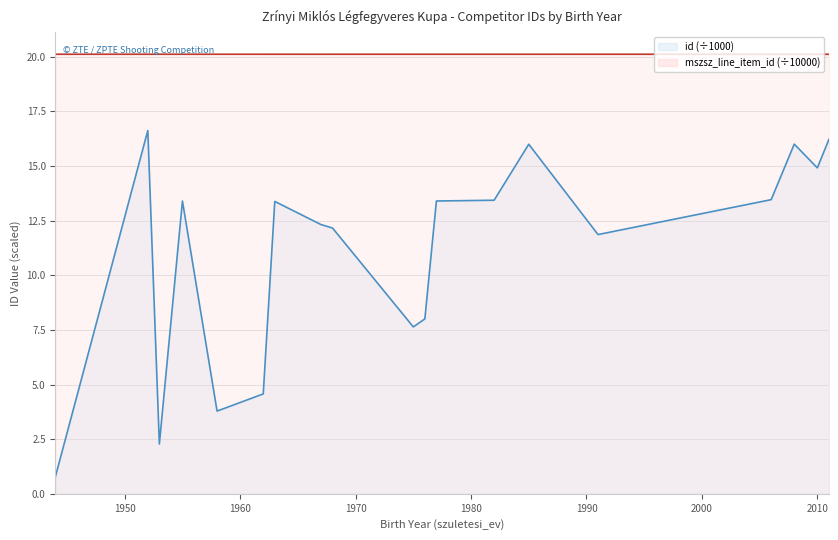

True or false: id and mszsz_line_item_id cross at least once.

False